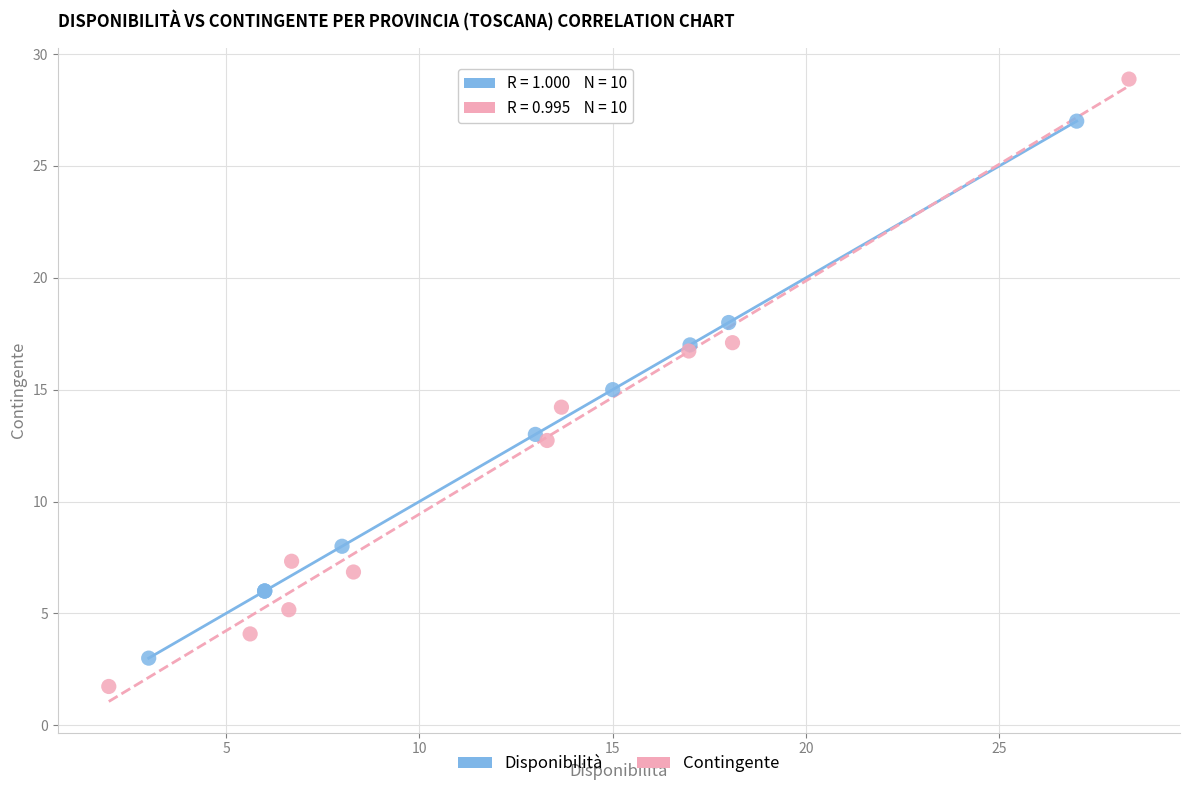

Which series contains the highest Y value?

Contingente